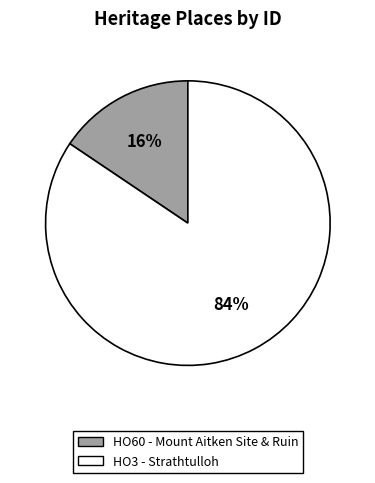

The HO60 - Mount Aitken Site & Ruin slice represents 28% of the pie. True or false?

False